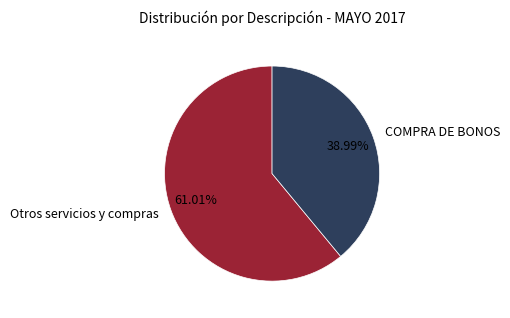

How many slices are in this pie chart?

2